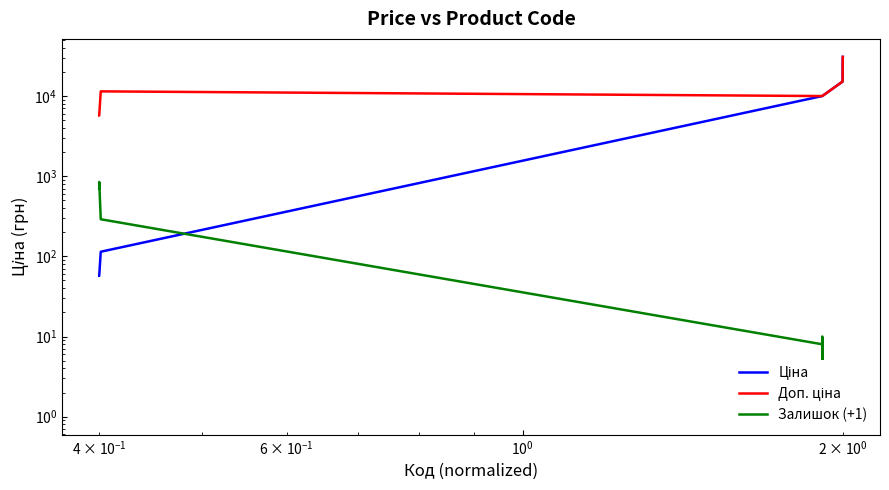

Is the value of Ціна at 13 greater than the value of Залишок (+1) at $\mathdefault{10^{-1}}$?

Yes